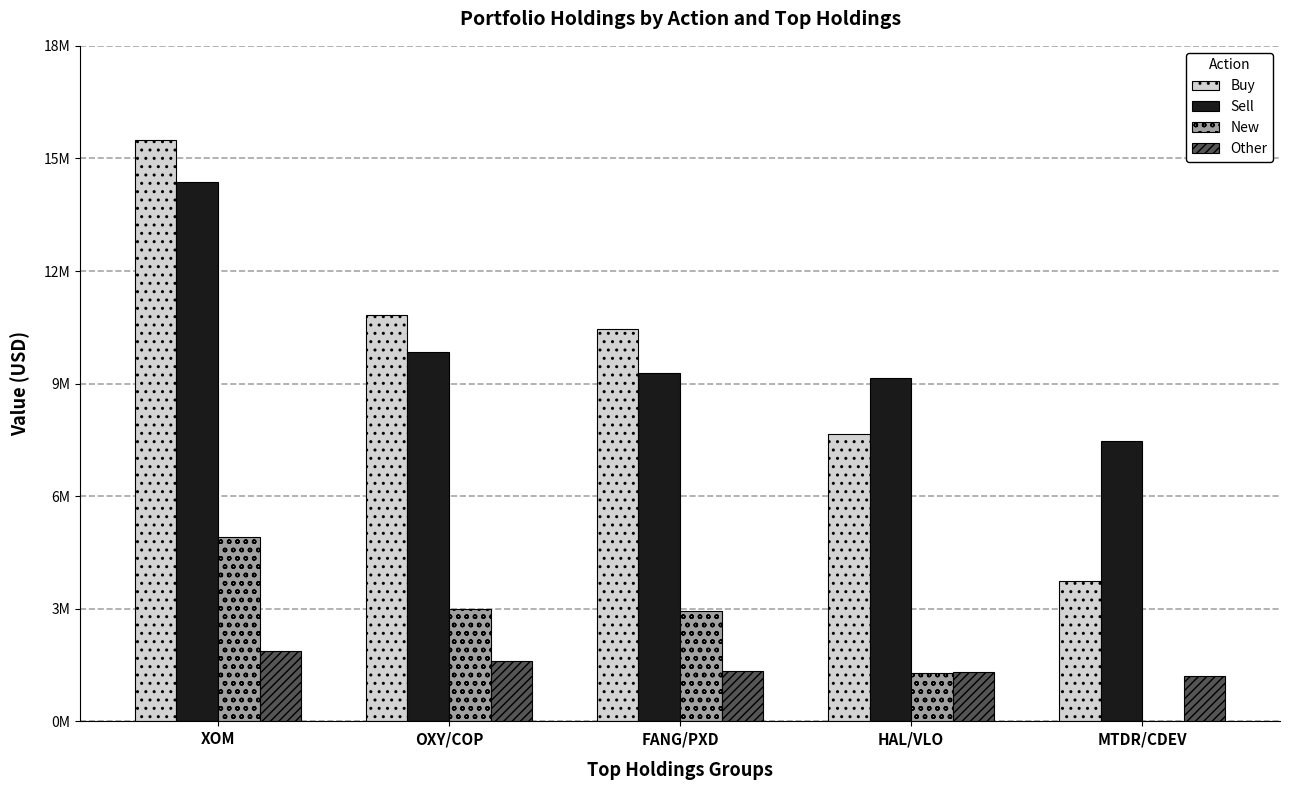

What is the difference between the New values at OXY/COP and HAL/VLO?

1707000